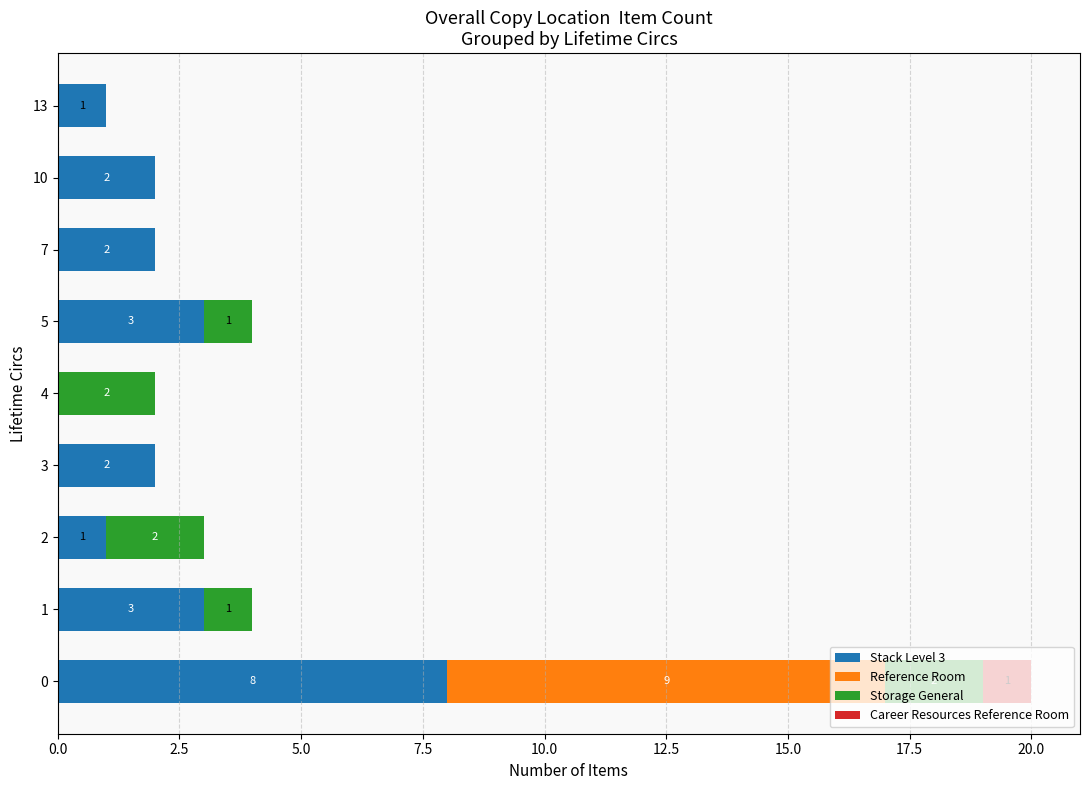

The Stack Level 3 series shows 2 at 10. True or false?

True